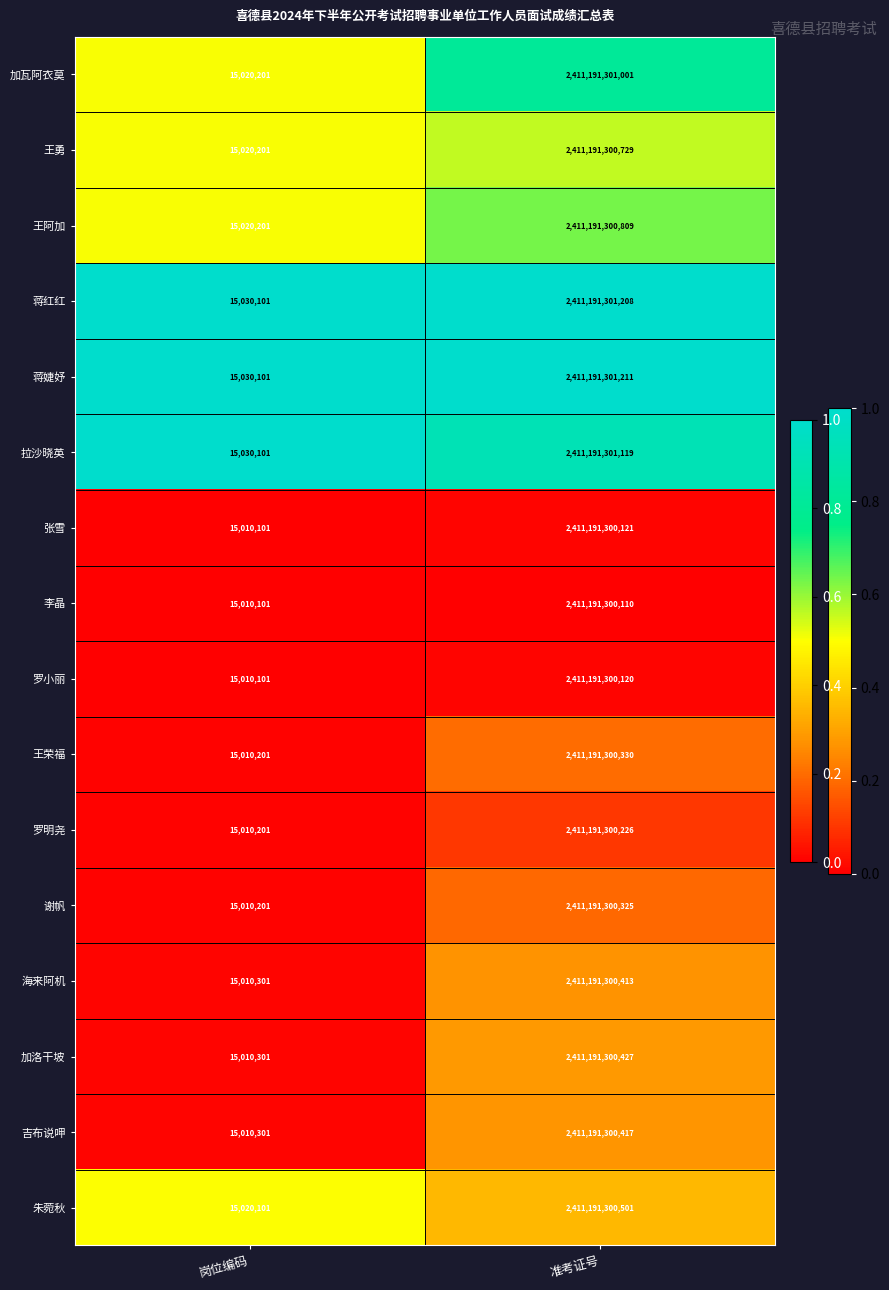

Is the value of 拉沙晓英 at 准考证号 greater than the value of 谢帆 at 准考证号?

Yes